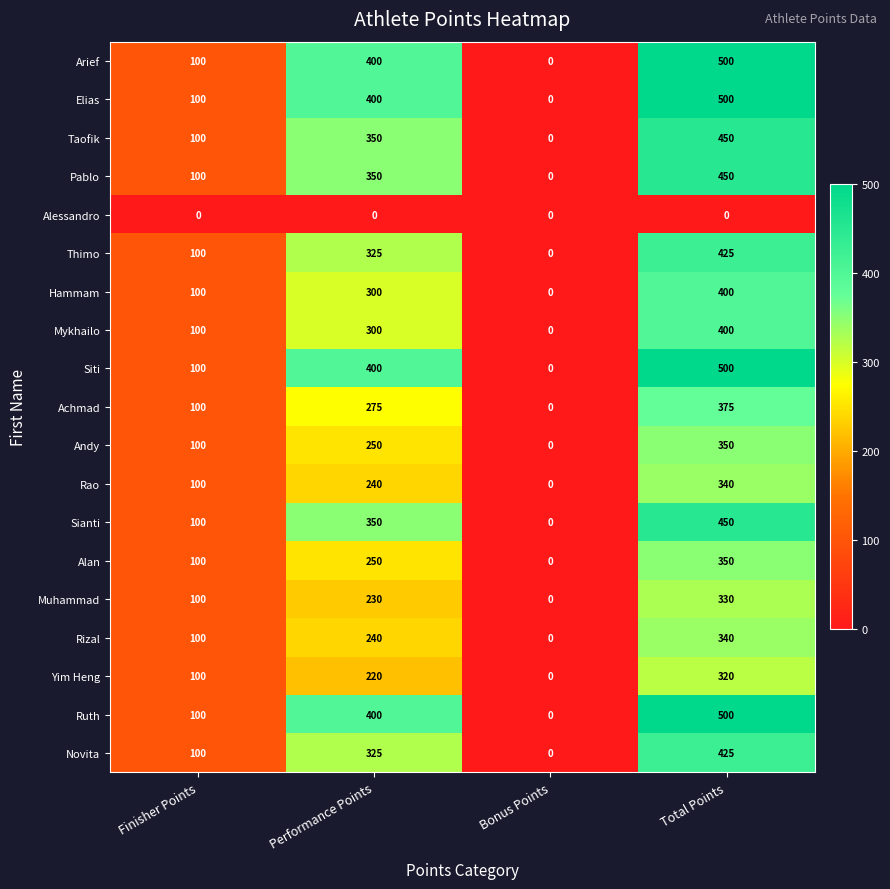

True or false: Mykhailo has a value of 0 at Bonus Points.

True